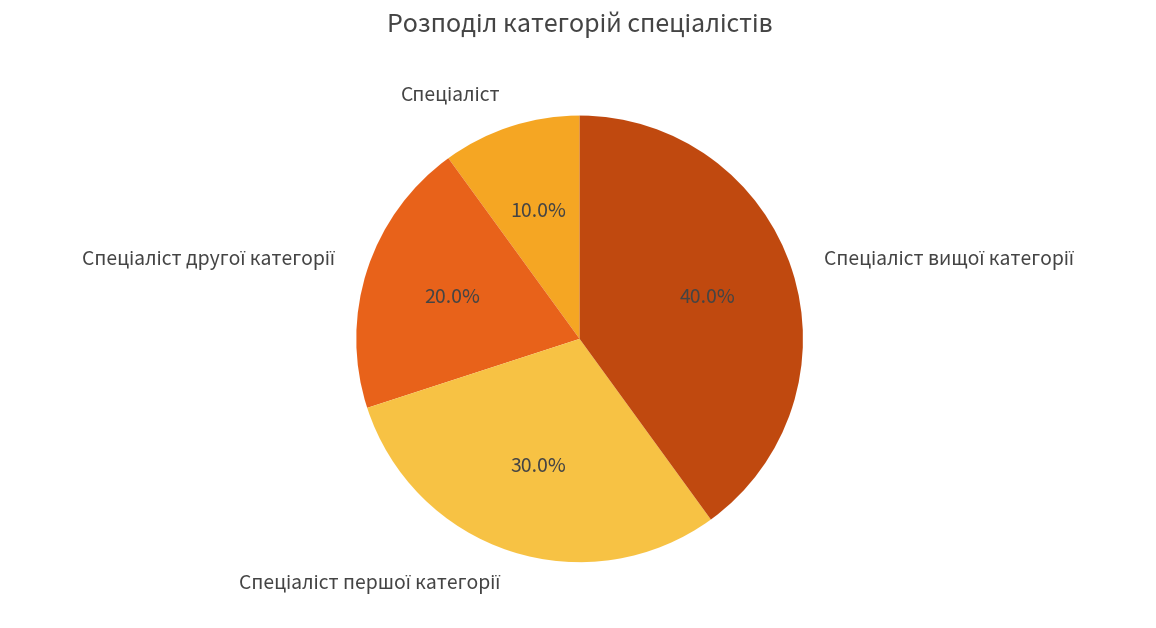

Is there a majority slice in this chart?

No